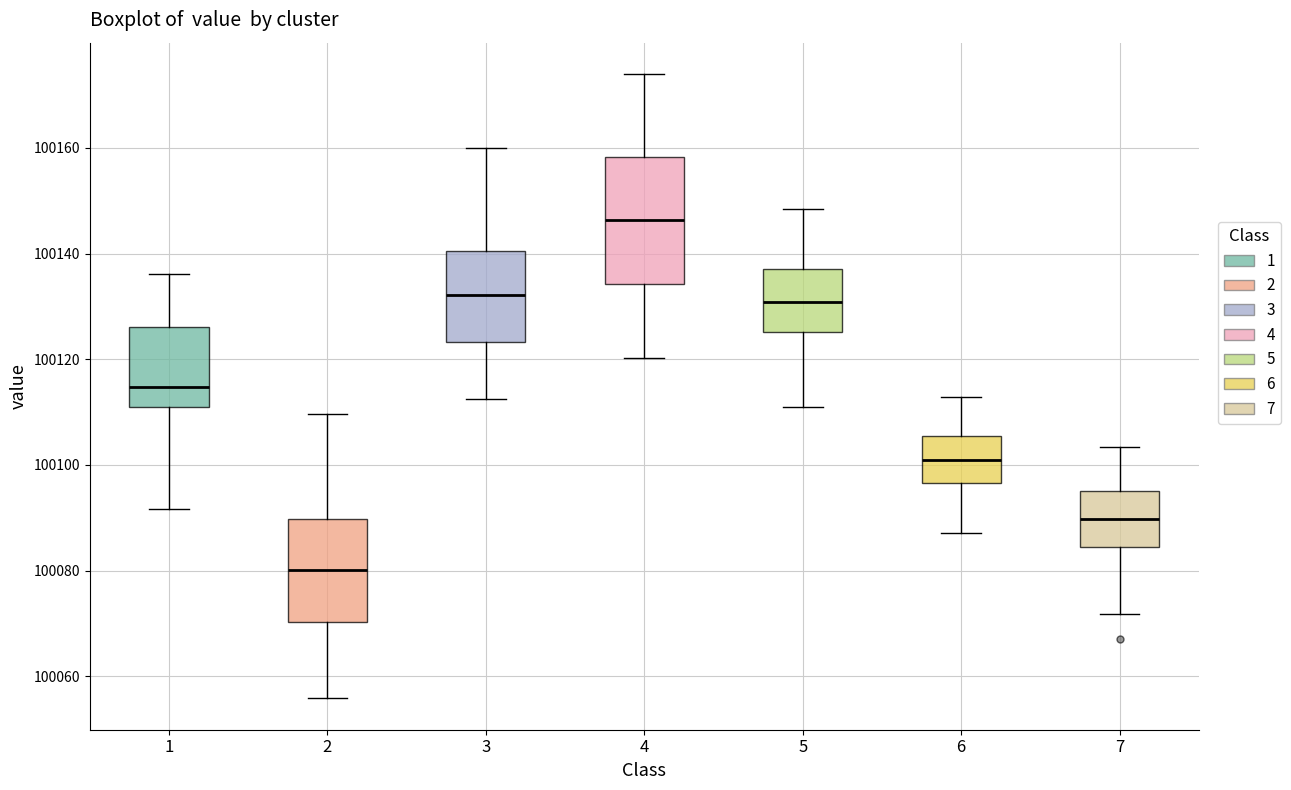

Which box's median line is the lowest?

2